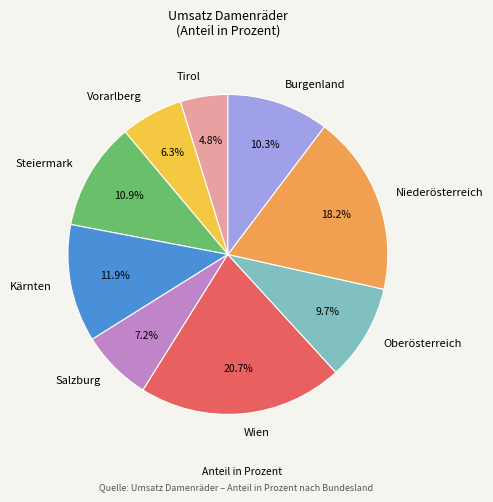

How many segments does this pie chart have?

9